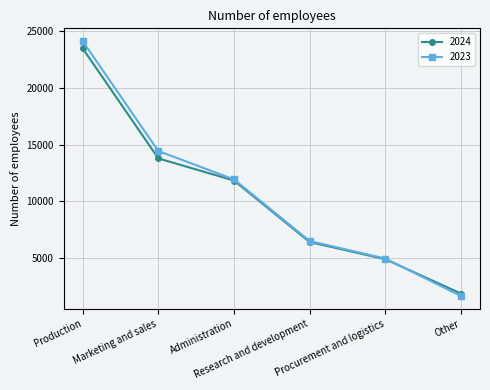

Which category has the highest value across all series?

Production